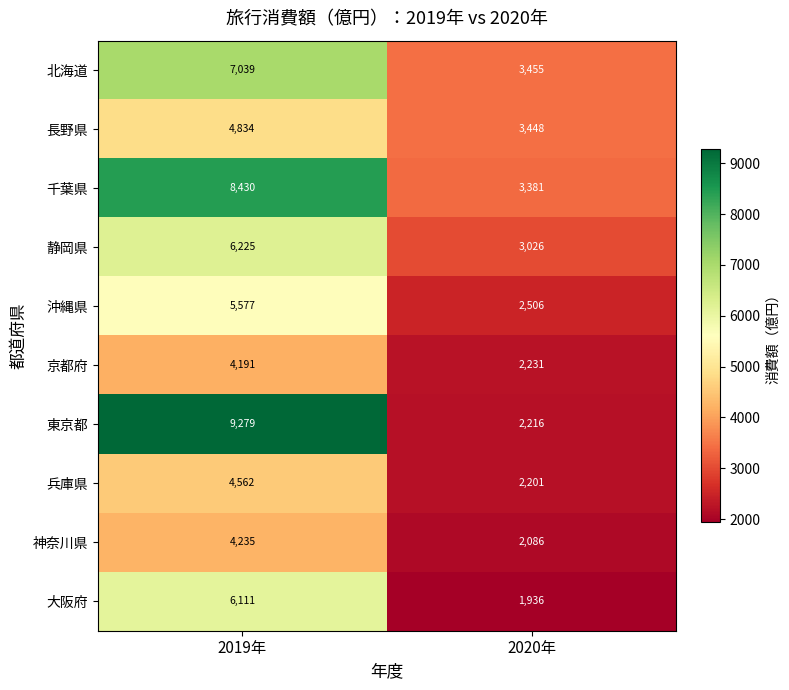

Which label corresponds to the smallest value in the chart?

2020年